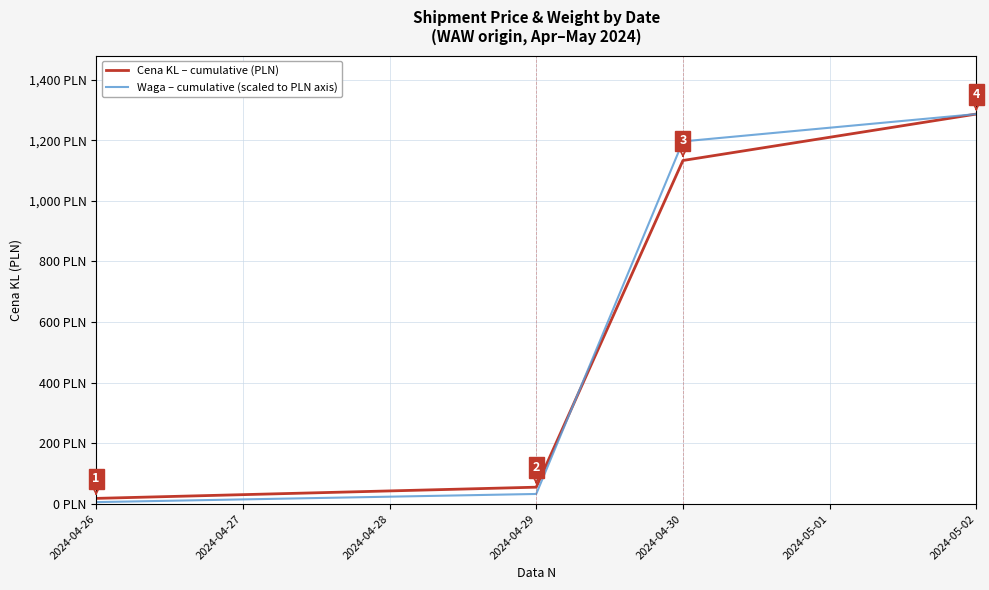

How many intersections are there between Cena KL – cumulative (PLN) and Waga – cumulative (scaled to PLN axis)?

1